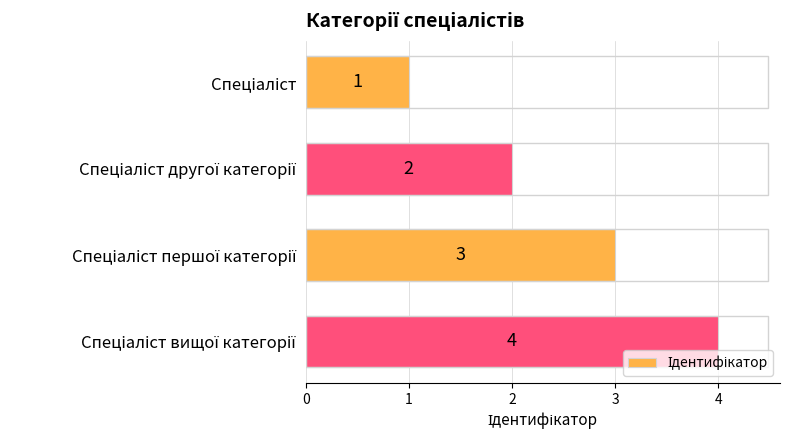

What is the value of the 4th bar from the top?

4